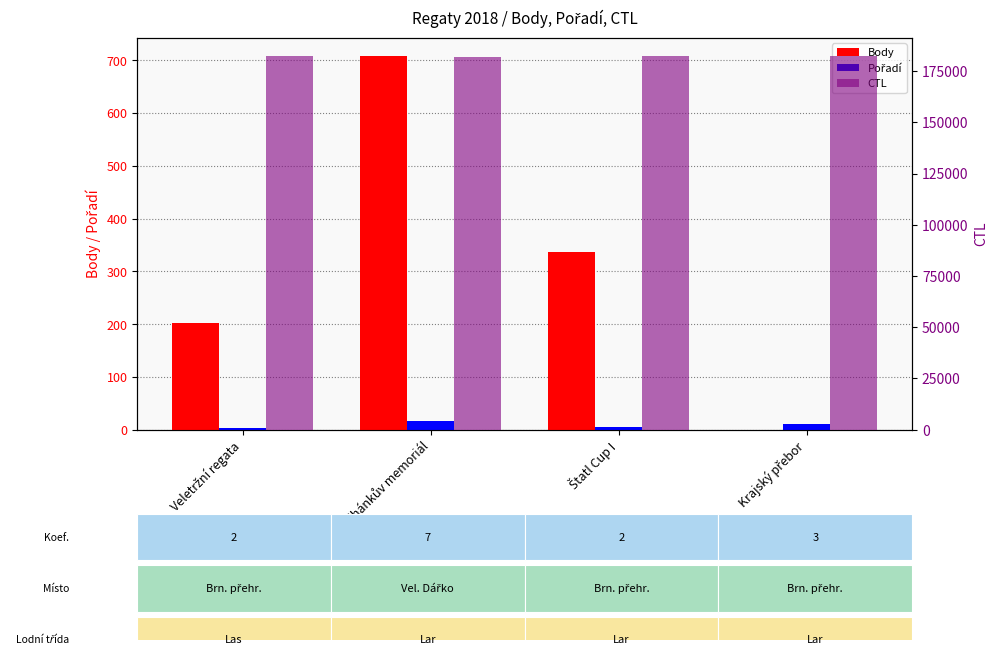

What is the total value across all series at Veletržní regata?

182348